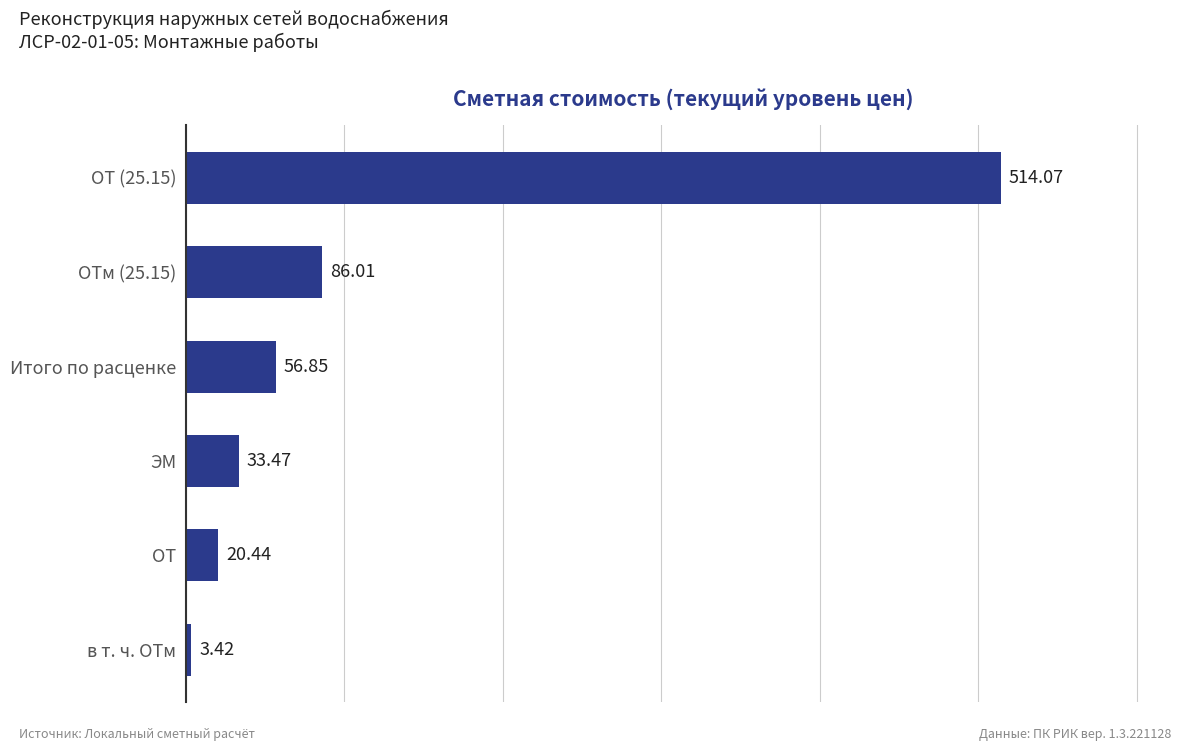

How many data points are above 56?

3